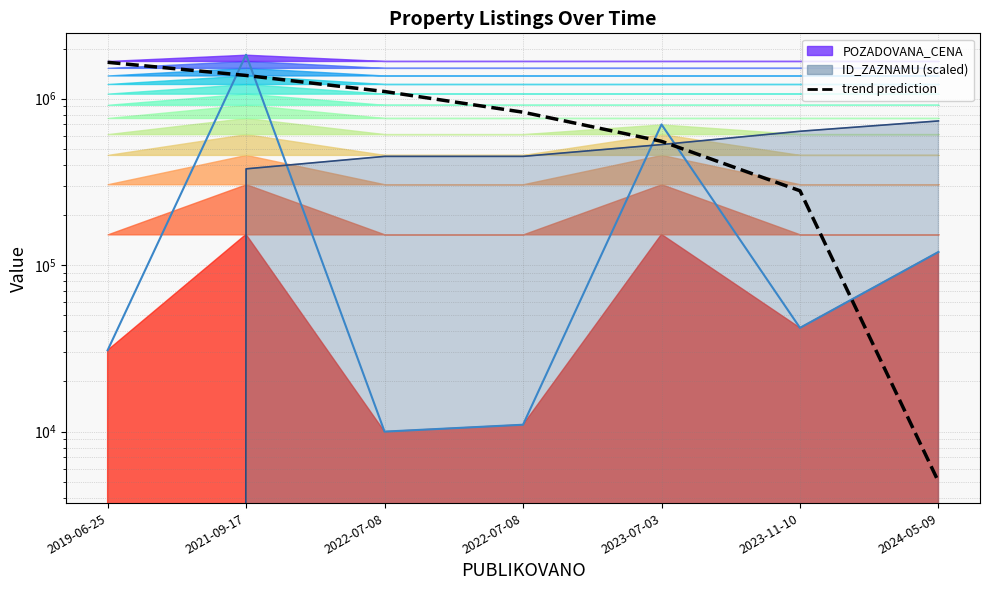

What value does the data have at 2019-06-25?

1652895.0